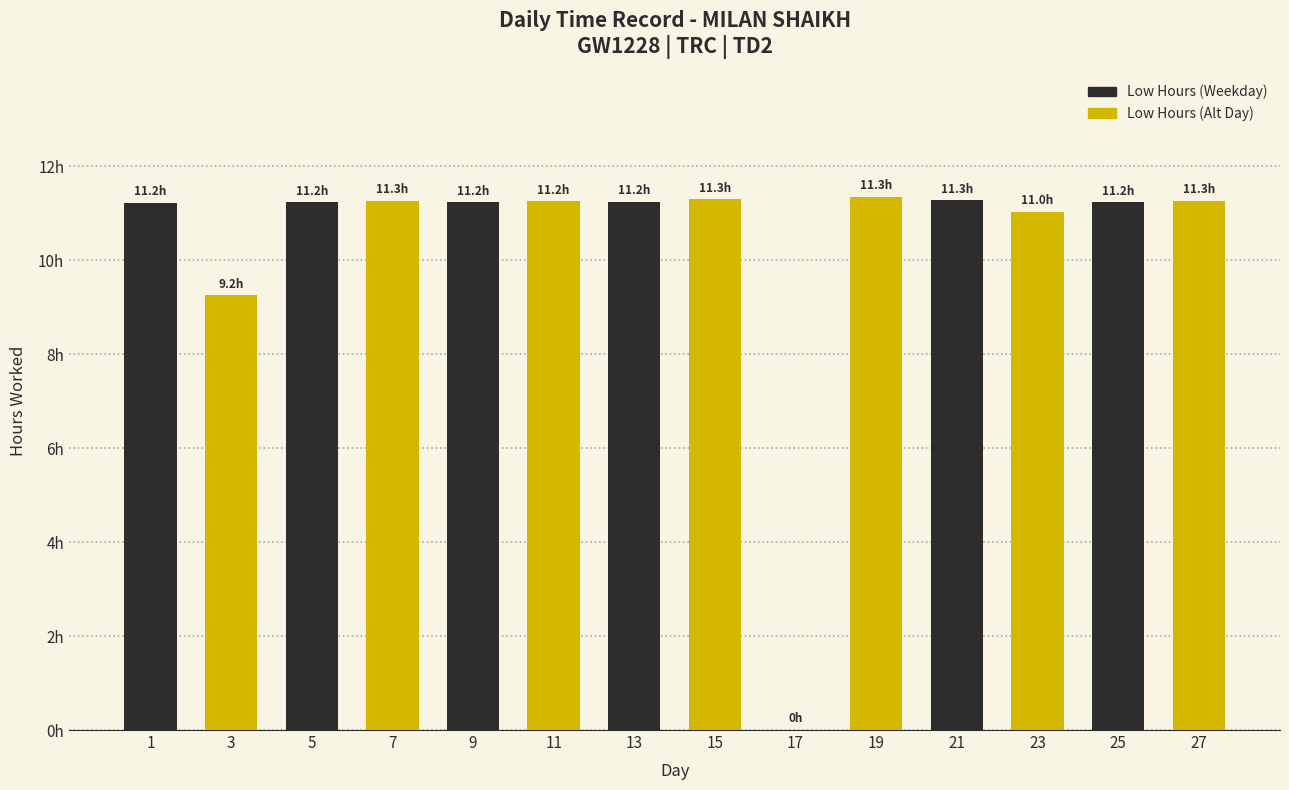

The chart shows a value of 7.1 at 25. True or false?

False